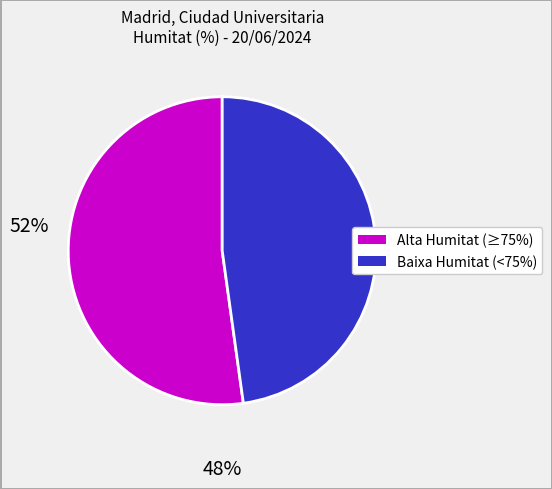

Is there any slice that represents more than half of the pie?

Yes